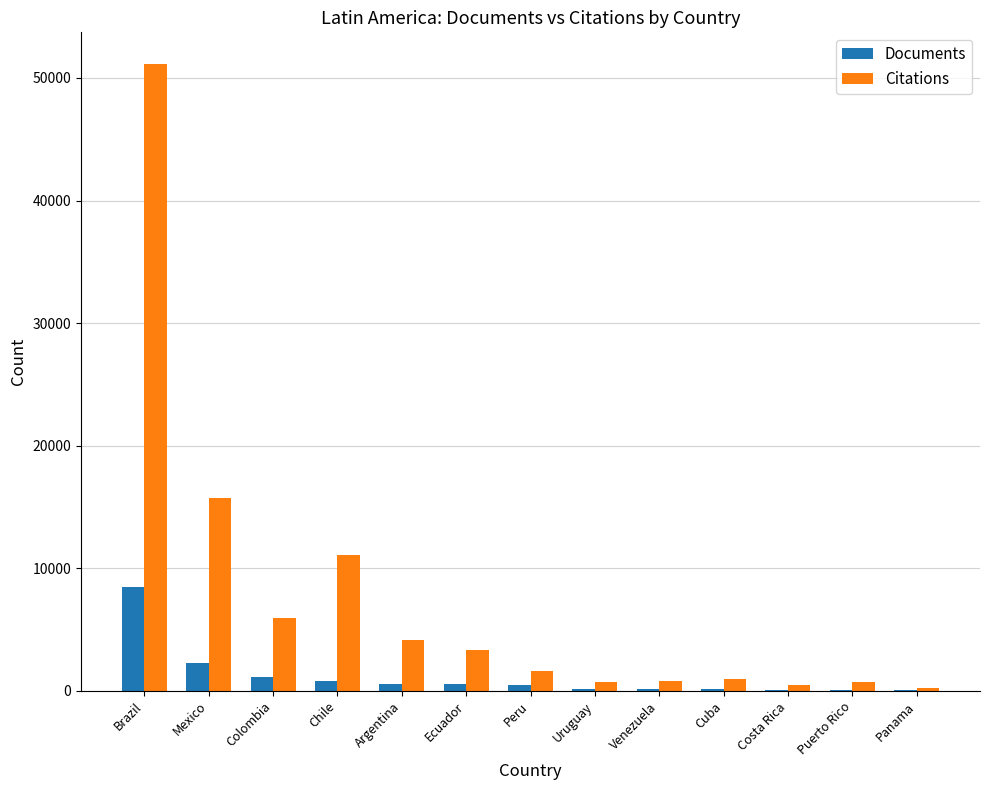

What is the greatest value displayed?

51166